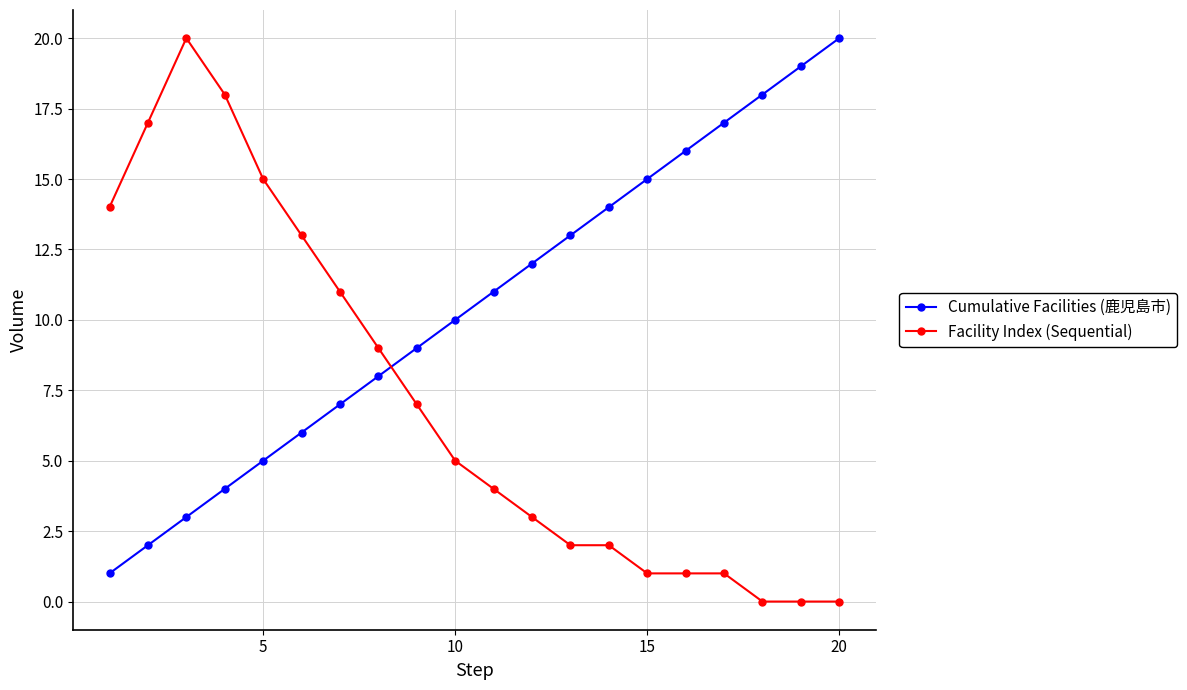

What is the sum of all Facility Index (Sequential) values?

143